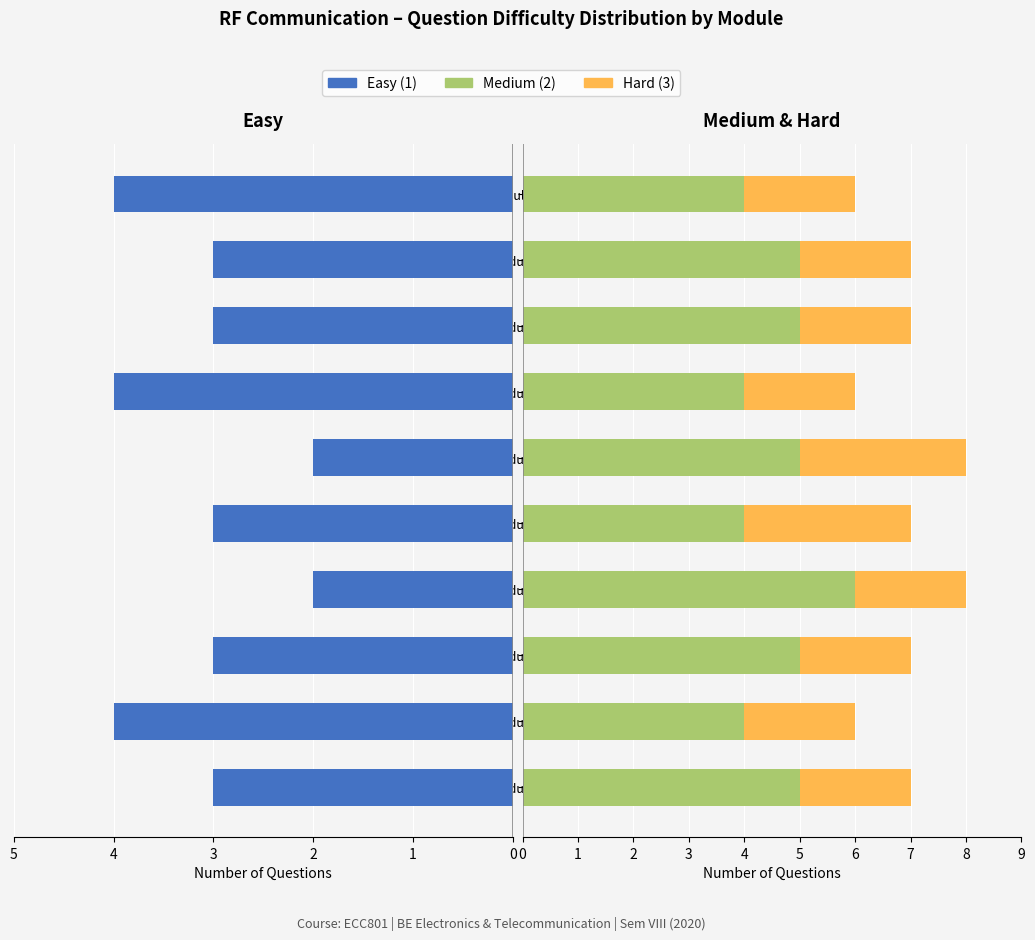

What is the sum of the Medium (2) values at Module 10 and Module 4?

10